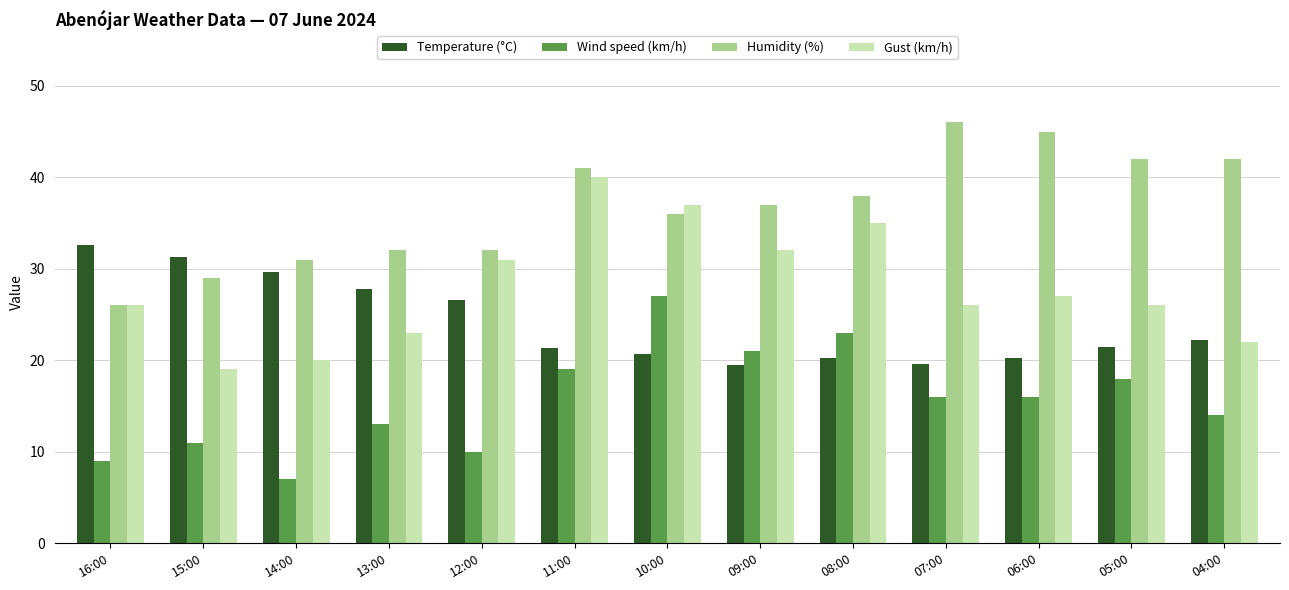

What is the sum of all Gust (km/h) values?

364.0